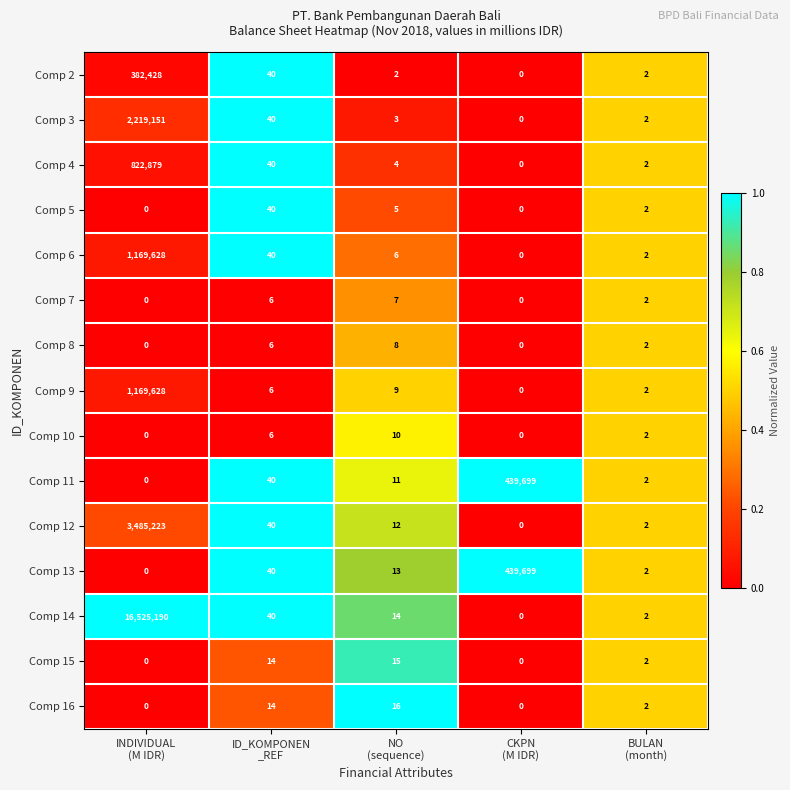

Which series has the largest total across all categories?

Comp 14